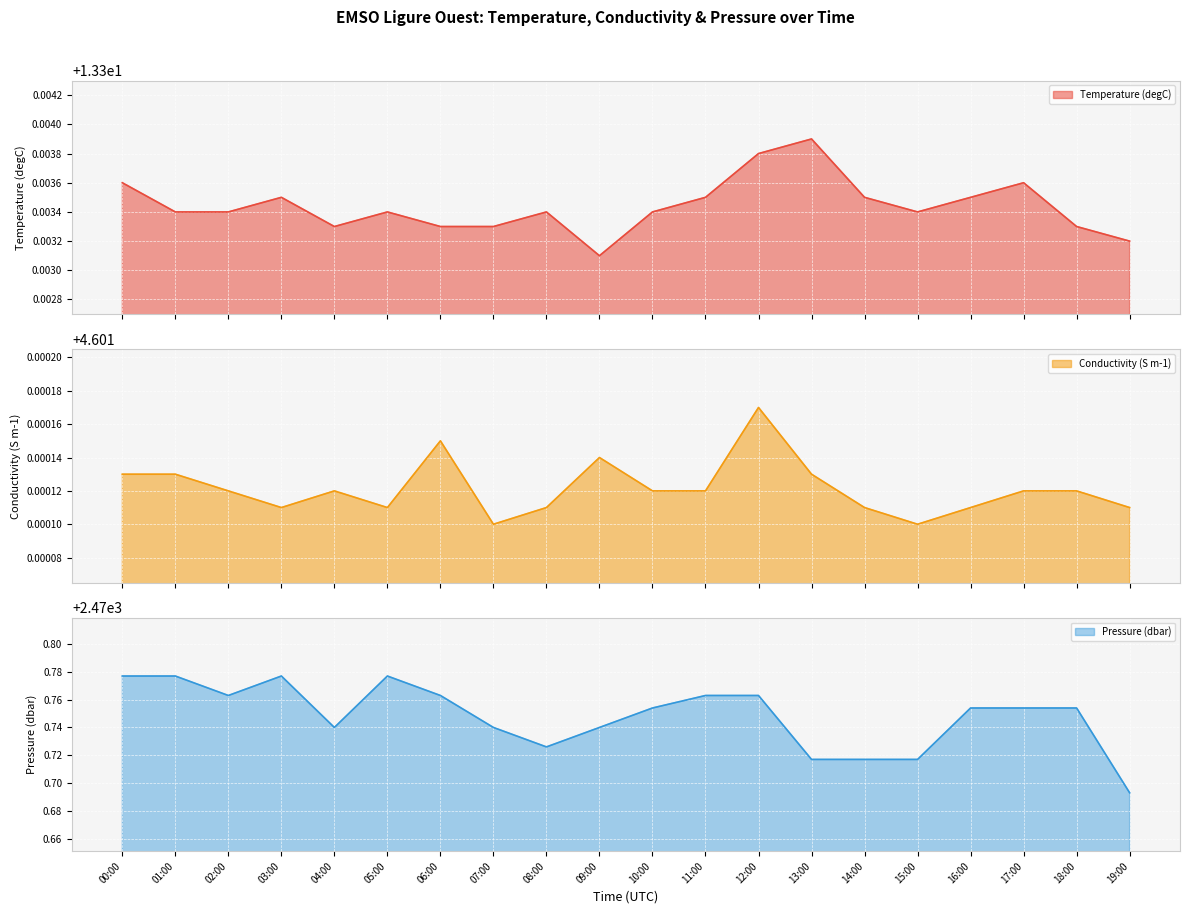

True or false: Temperature (degC) and Conductivity (S m-1) intersect in this chart.

False